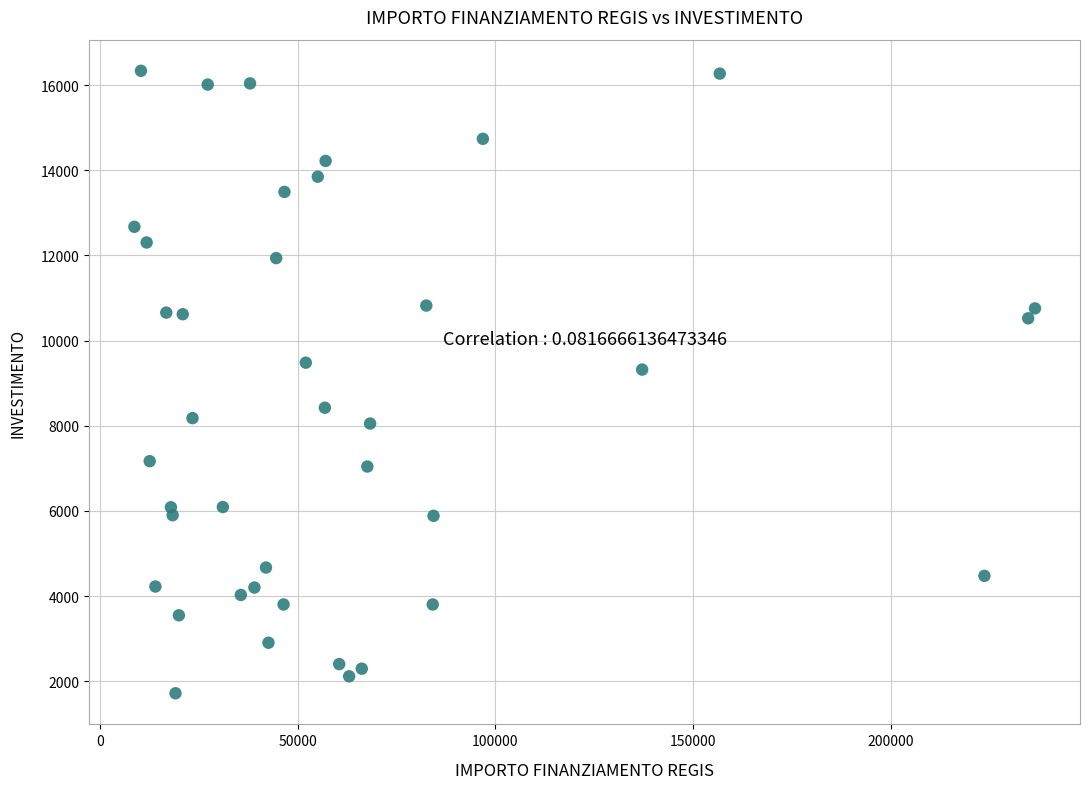

What Y value in the scatter plot is closest to 9026?

9319.2